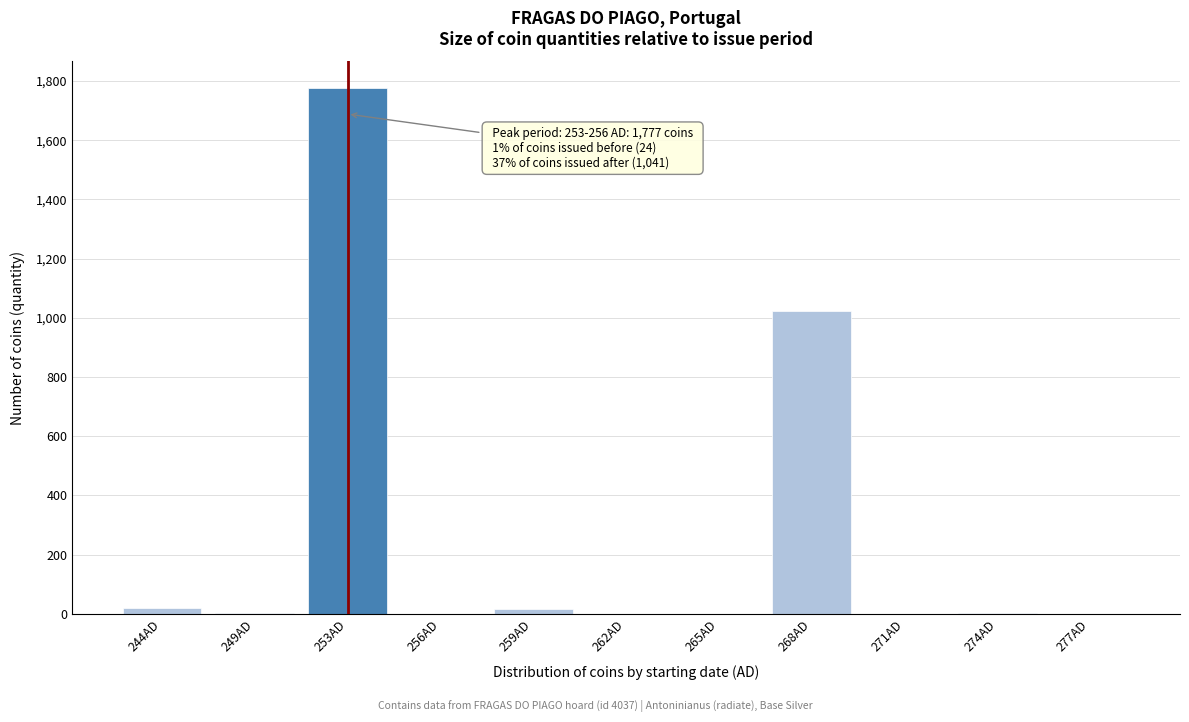

Where is the data nearest to the value 888?

268AD